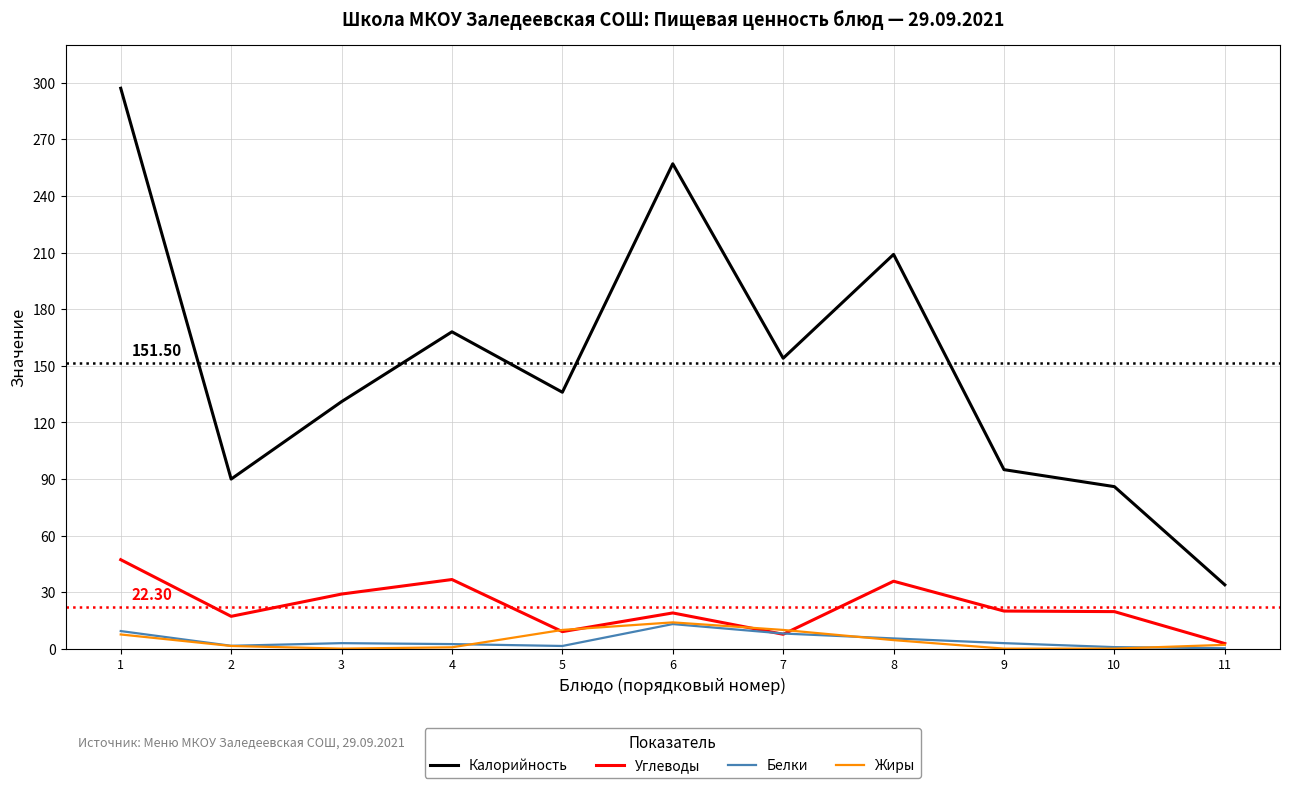

What is the minimum value shown in the chart?

0.2